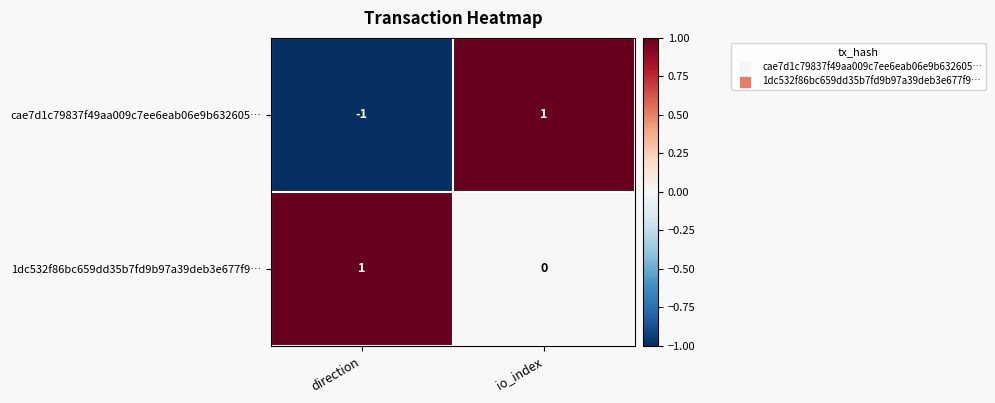

How many data points in cae7d1c79837f49aa009c7ee6eab06e9b632605… are less than 1?

1